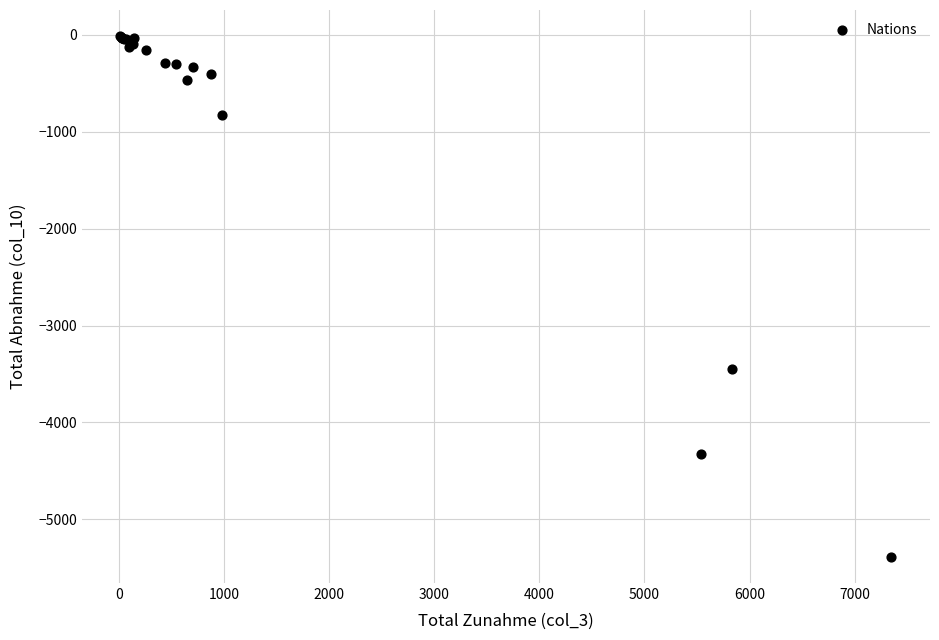

What Y value in the scatter plot is closest to -2700?

-3446